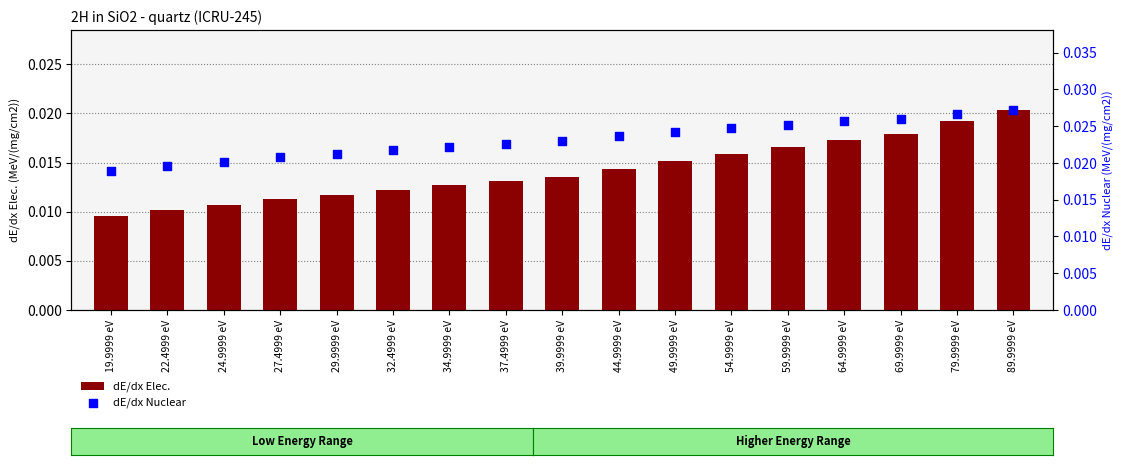

Which series contains the lowest Y value?

dE/dx Elec.